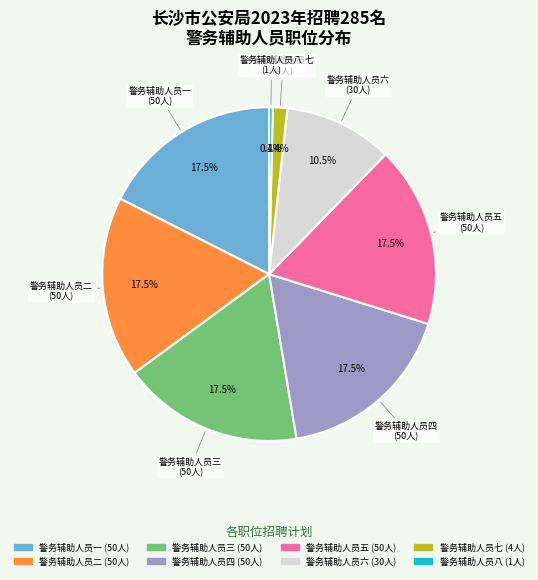

How many slices are in this pie chart?

8